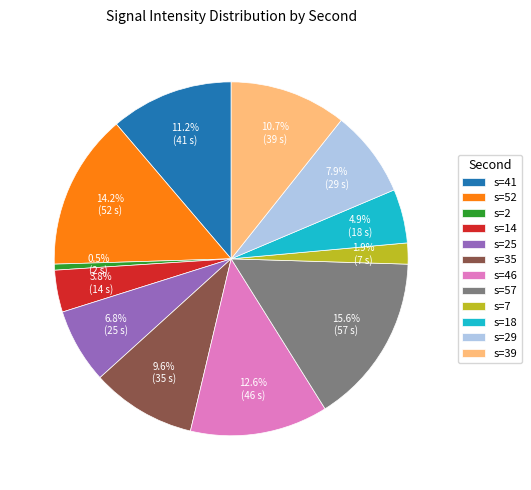

Rank the categories by value from highest to lowest.

s=57, s=52, s=46, s=41, s=39, s=35, s=29, s=25, s=18, s=14, s=7, s=2